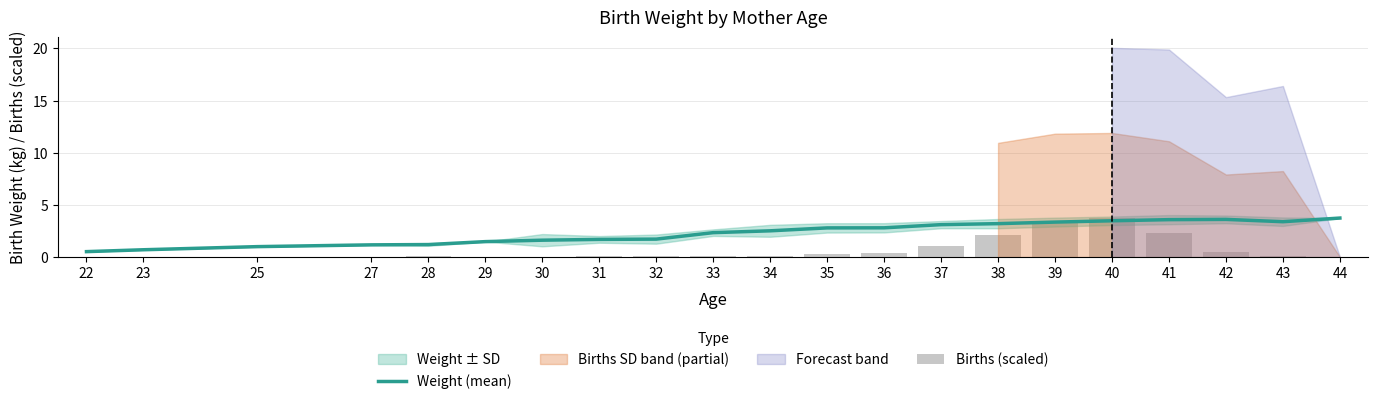

What is the average value of the Births (scaled) series?

0.7